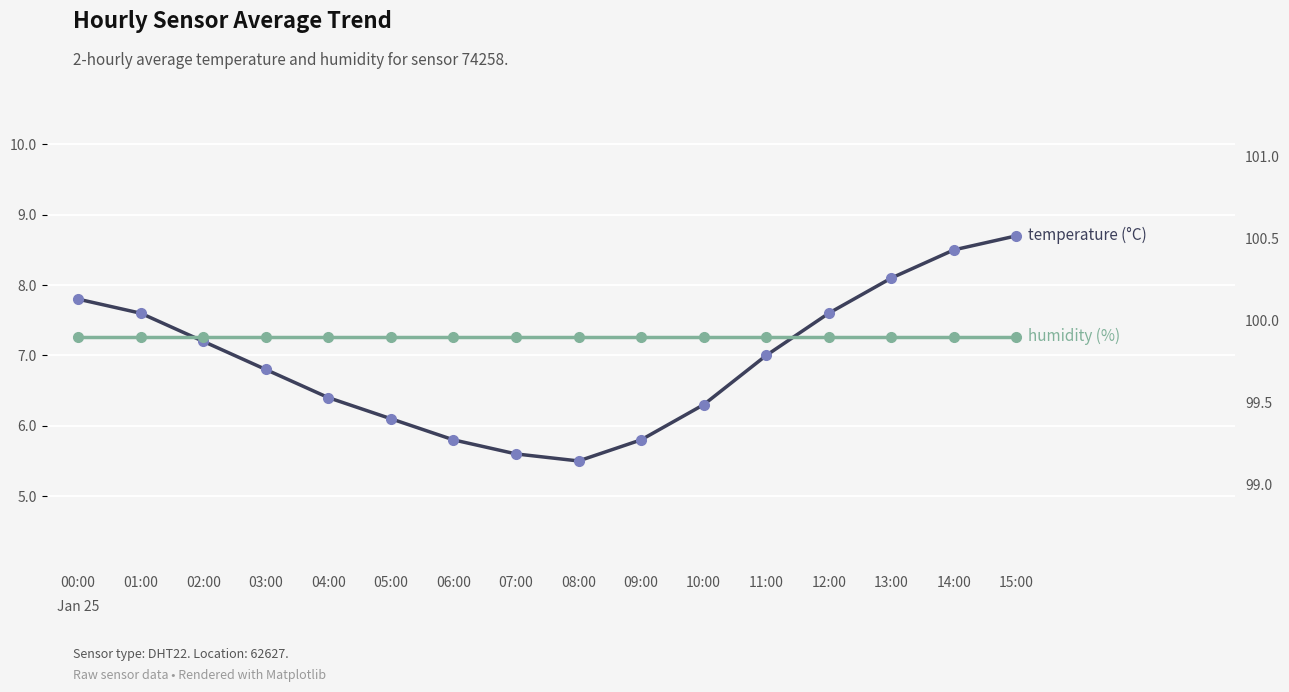

Between 01:00 and 02:00, which series saw the biggest shift?

temperature